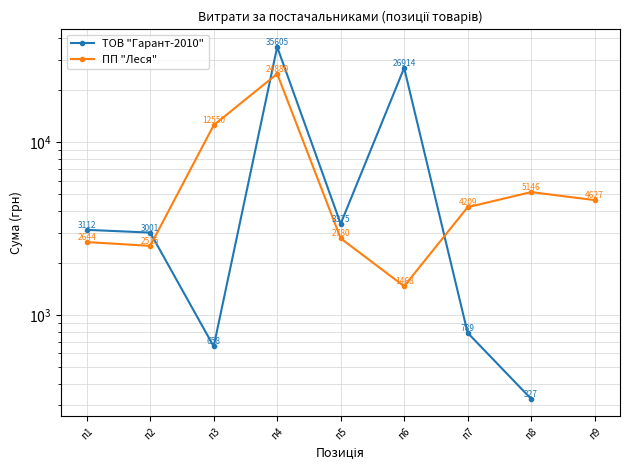

Which series has the widest spread of values?

ТОВ "Гарант-2010"